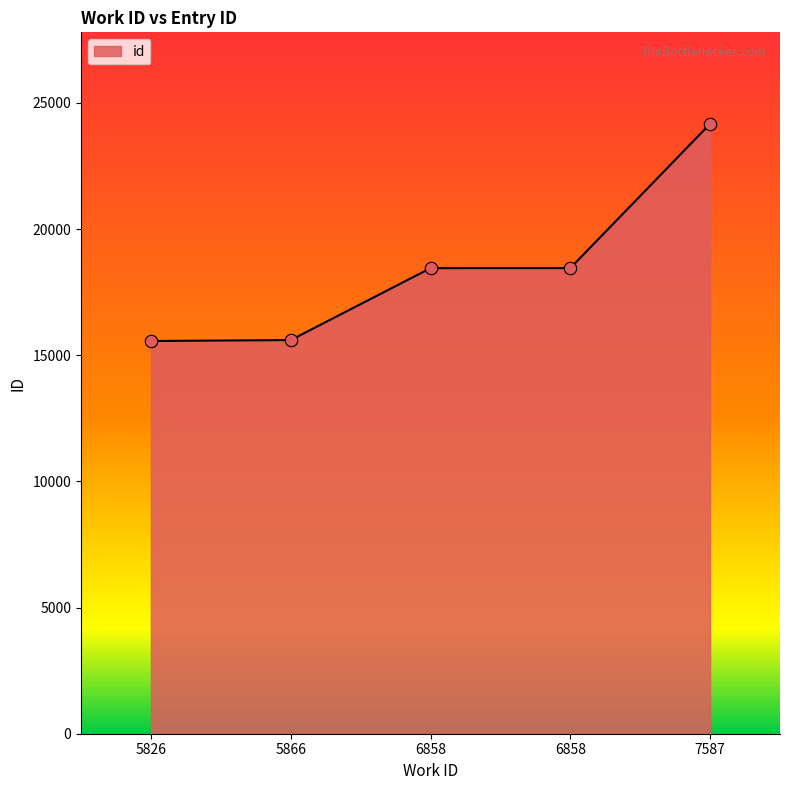

What is the change in value from 5826 to 6858?

+2887